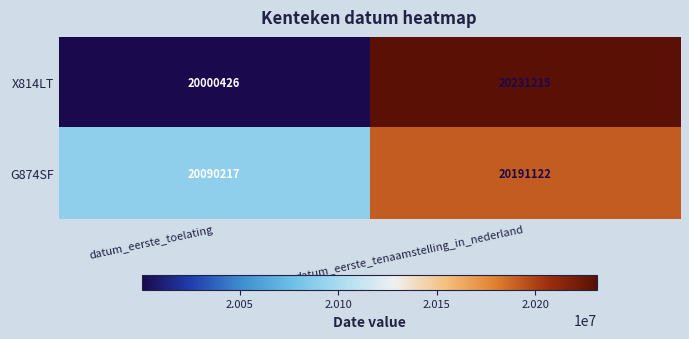

At how many categories does at least one series exceed 20023614?

2